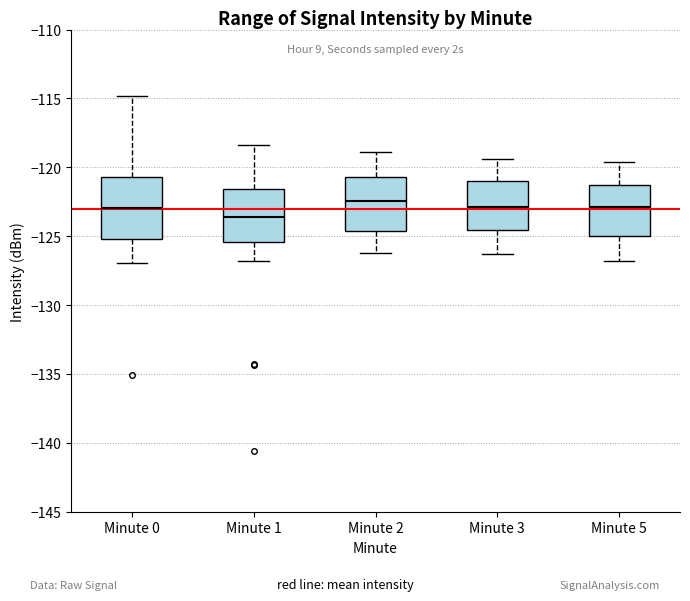

Which box has the lowest median line?

Minute 1